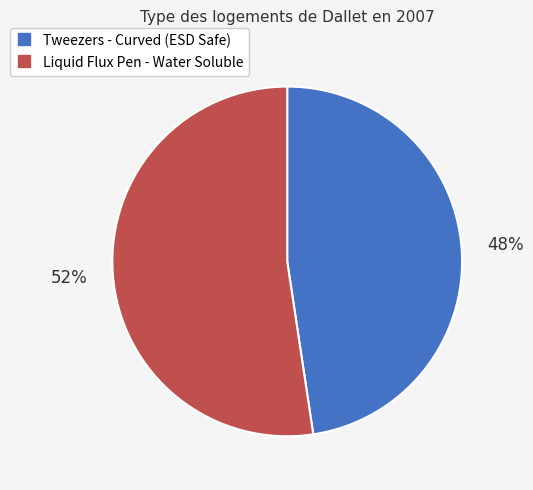

To the nearest percent, what is the average slice percentage?

50%